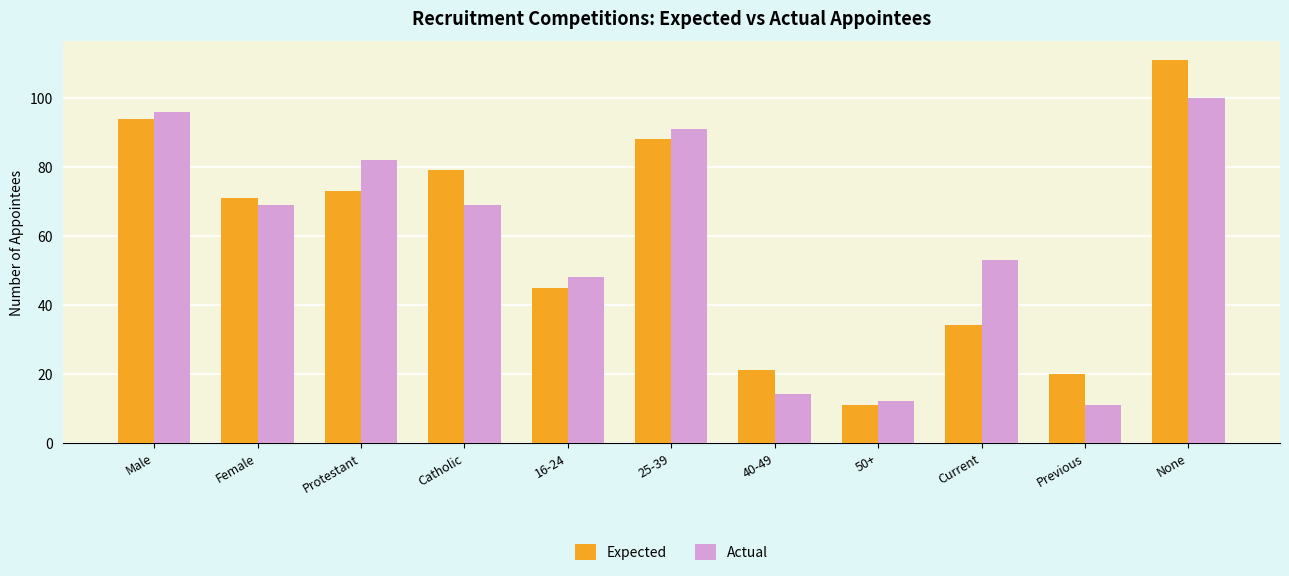

How many bars are there in total?

22